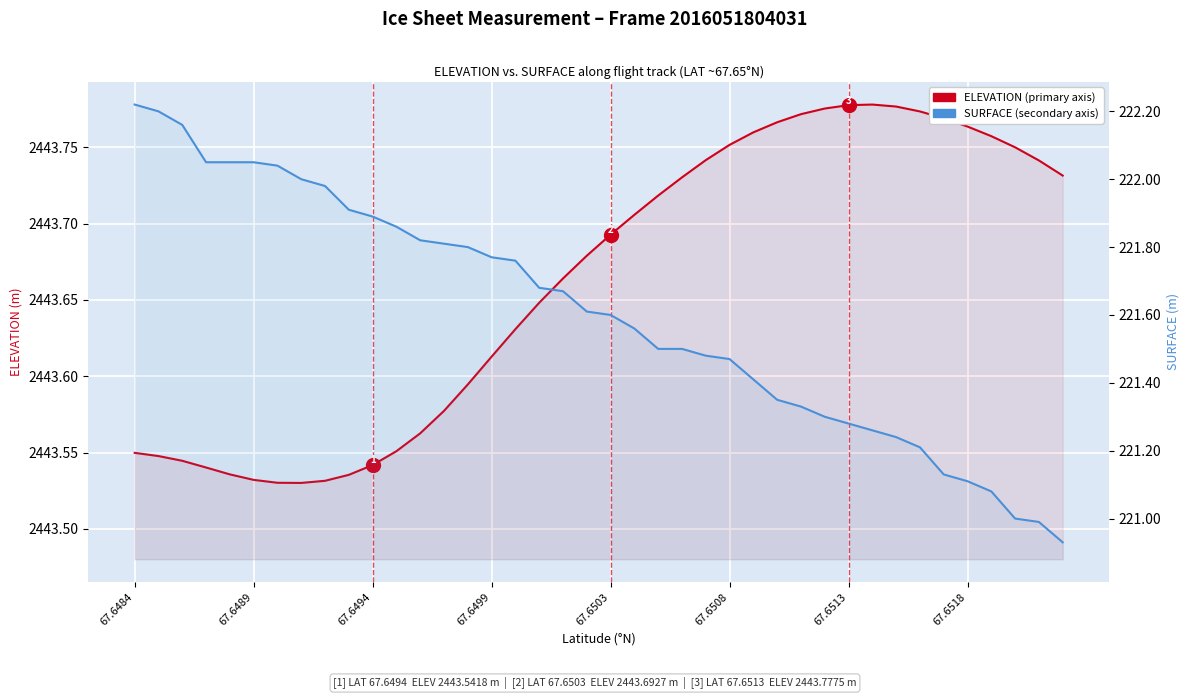

How many lines are shown in the chart?

2